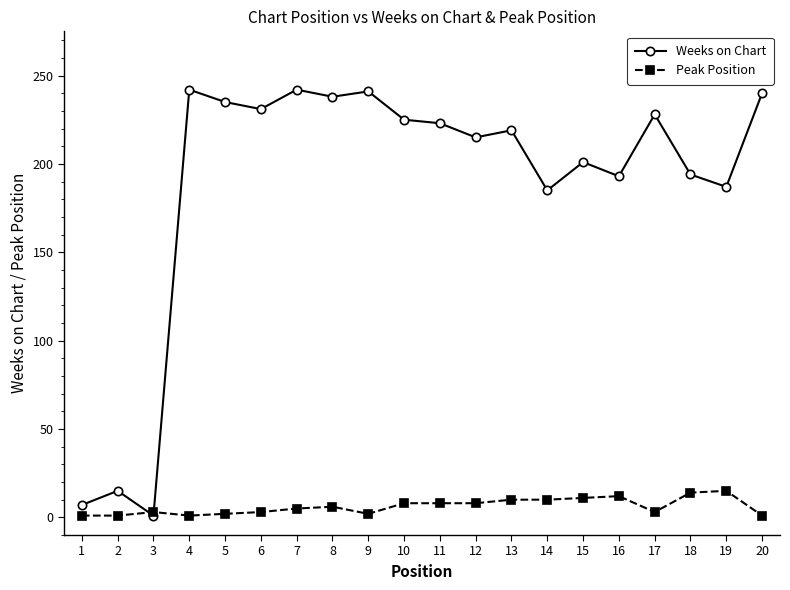

Is the value of Weeks on Chart at 9 greater than the value of Peak Position at 10?

Yes